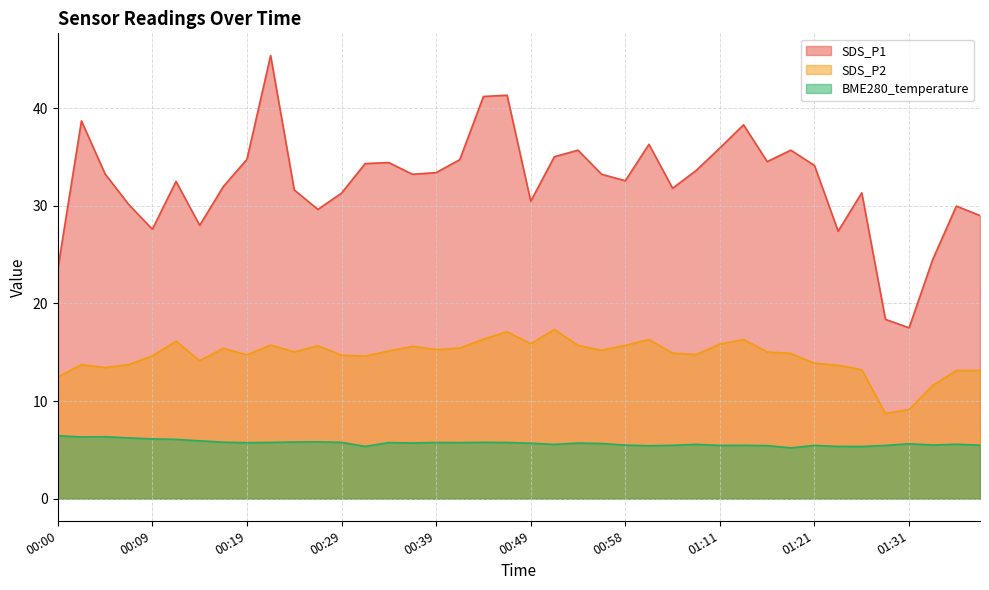

What is the label of the 30th point from the left?

01:14